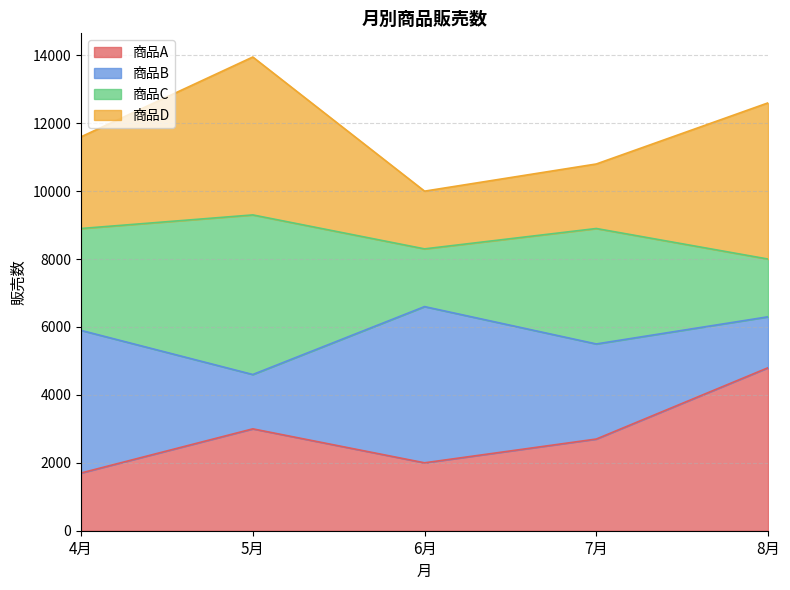

What is the label of the 2nd point from the left?

5月